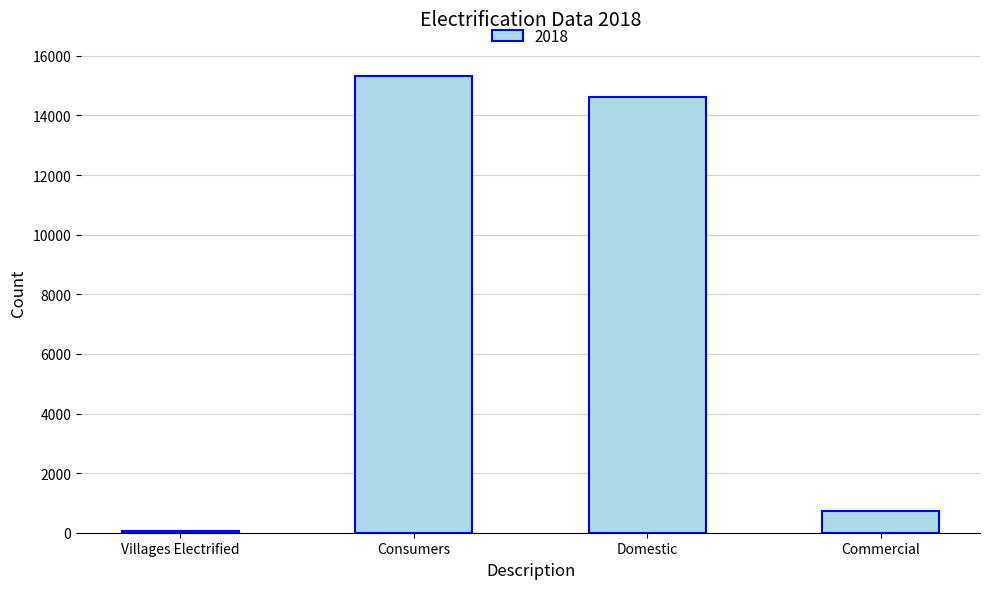

How many bars are there in total?

4